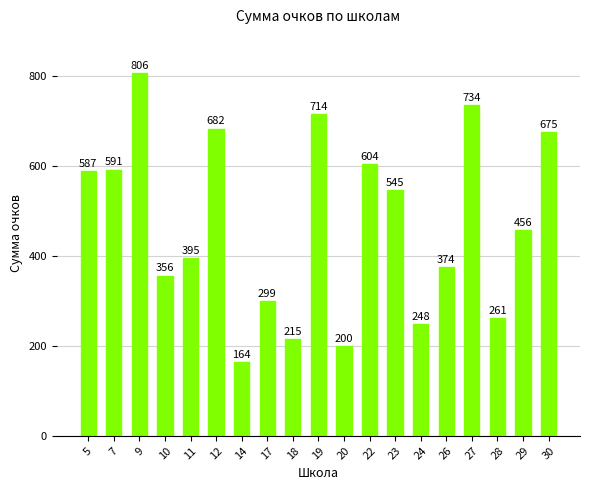

Does the chart contain any negative values?

No